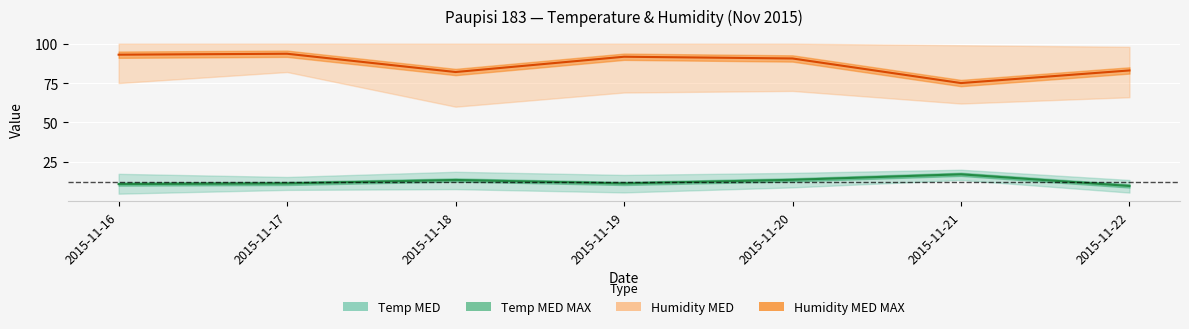

At how many categories does at least one series exceed 37?

7